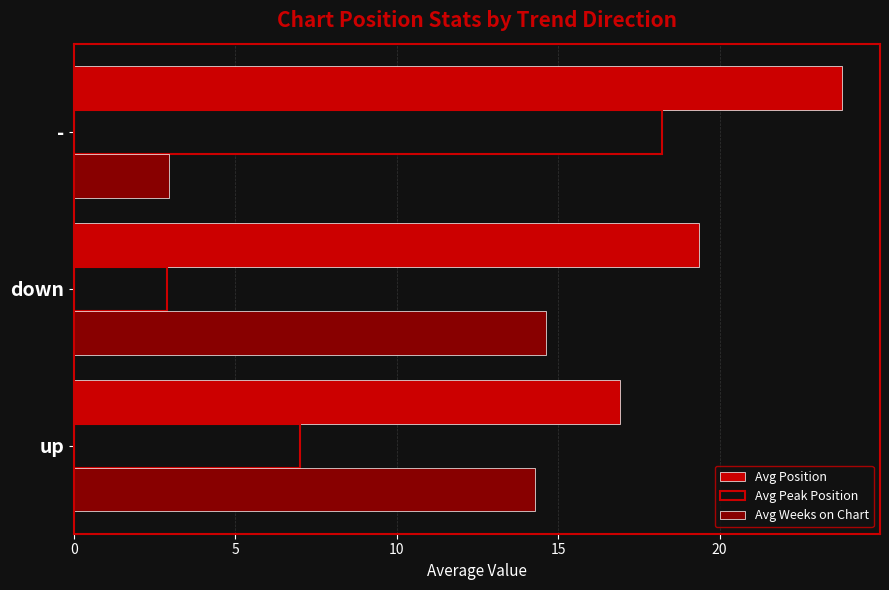

What is the sum of all Avg Weeks on Chart values?

31.9